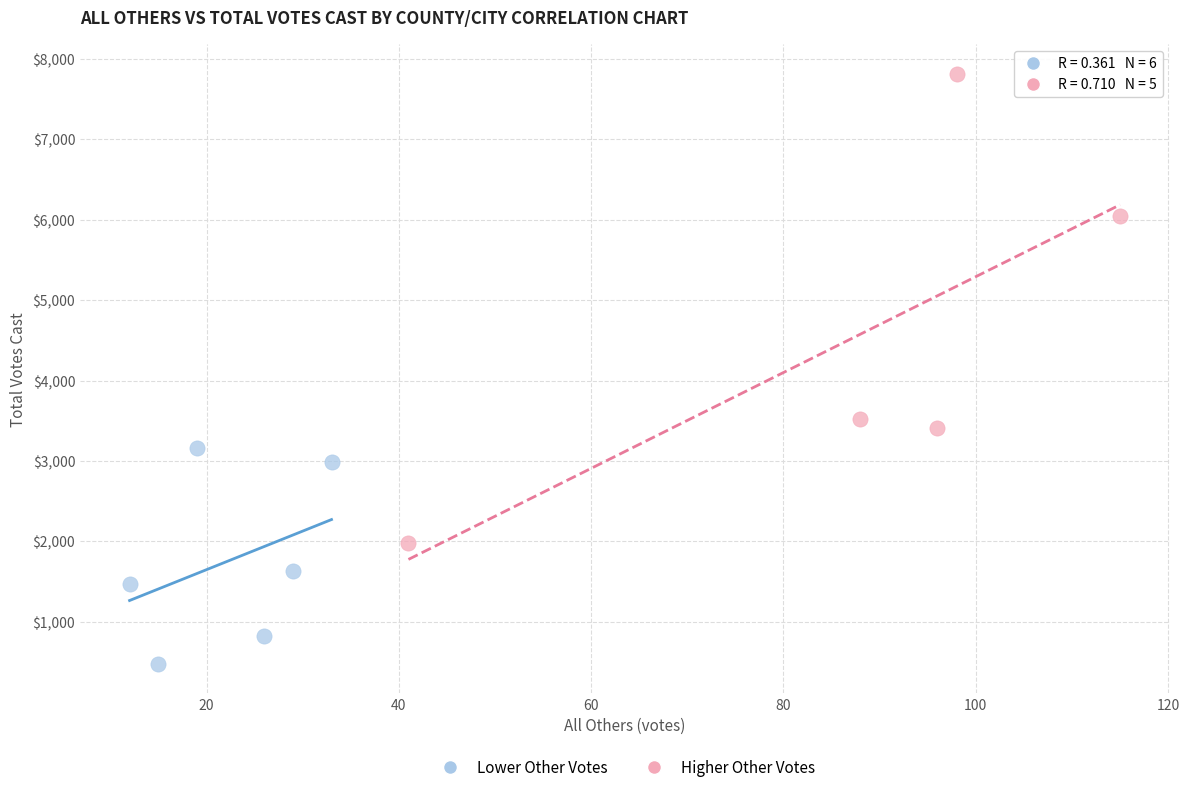

What are all the series names shown in the legend?

Lower Other Votes, Higher Other Votes